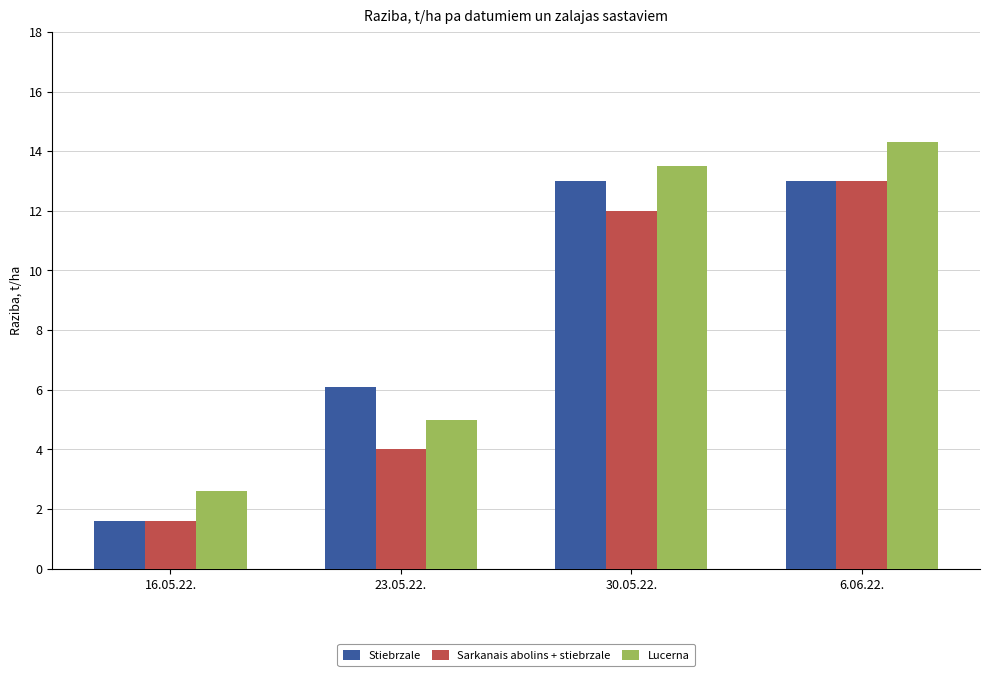

Which series has the largest total across all categories?

Lucerna